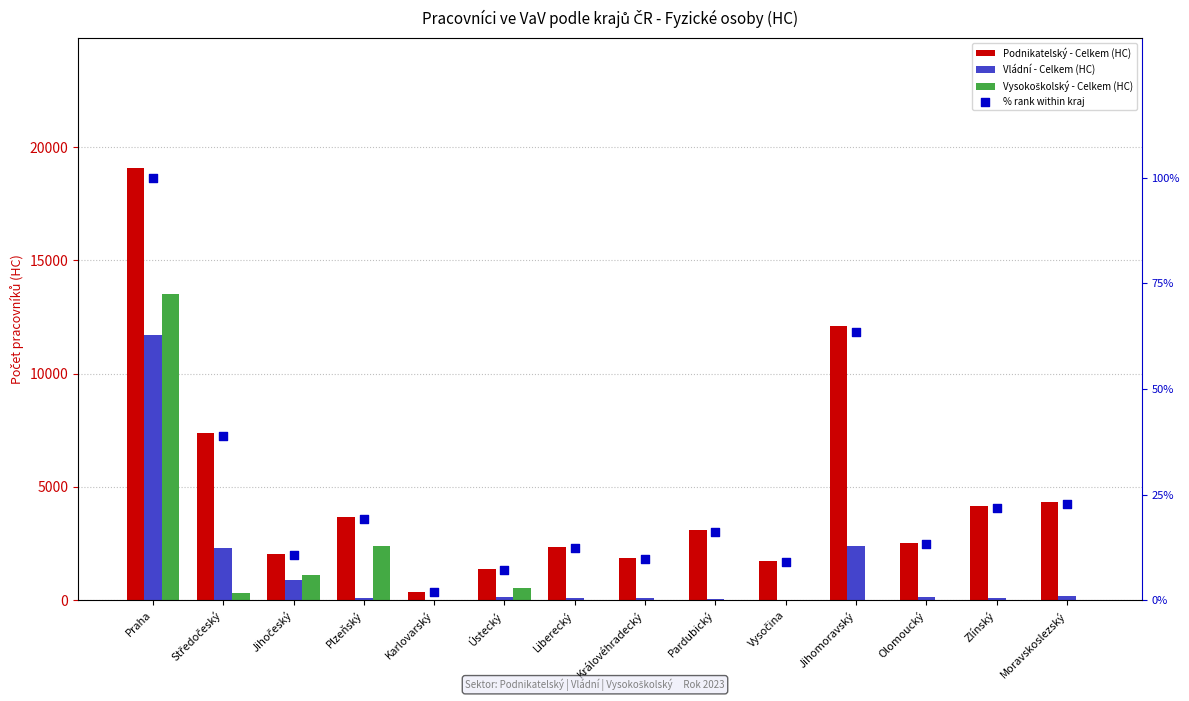

What are all the series names shown in the legend?

Podnikatelský - Celkem (HC), Vládní - Celkem (HC), Vysokoškolský - Celkem (HC), % rank within kraj